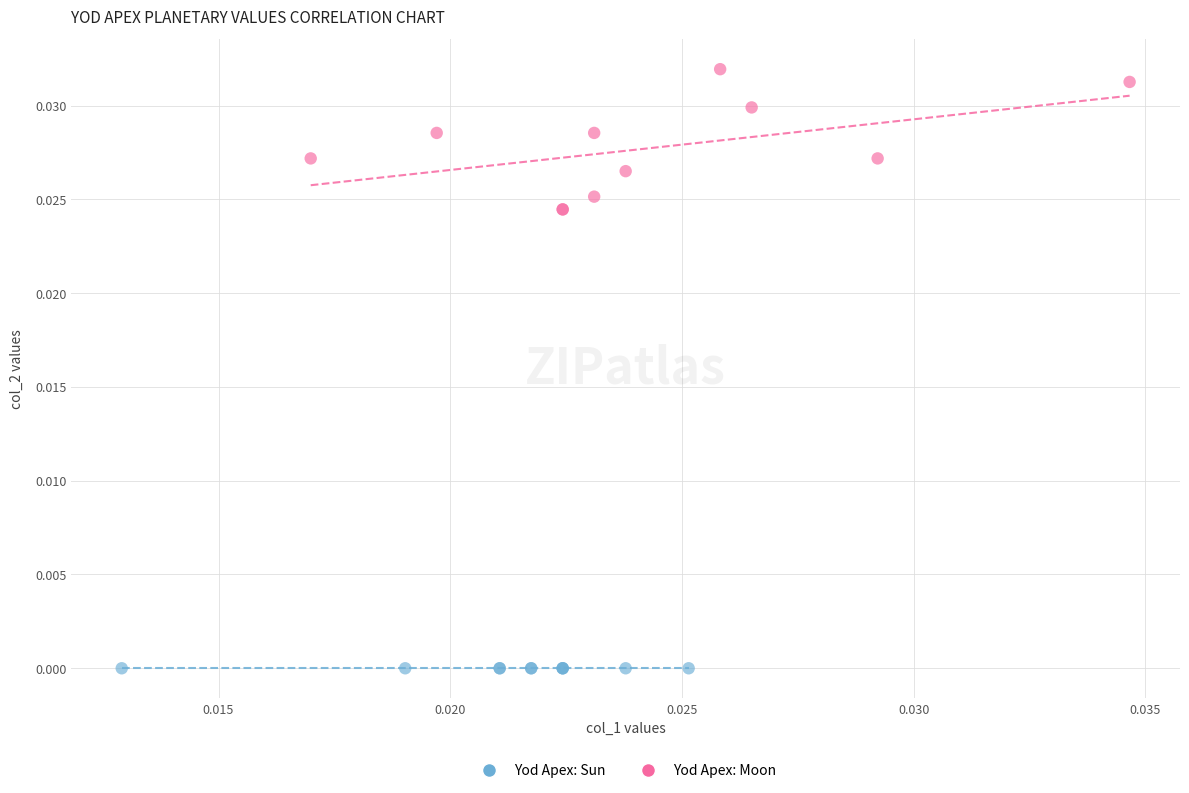

Which series contains the highest Y value?

Yod Apex: Moon